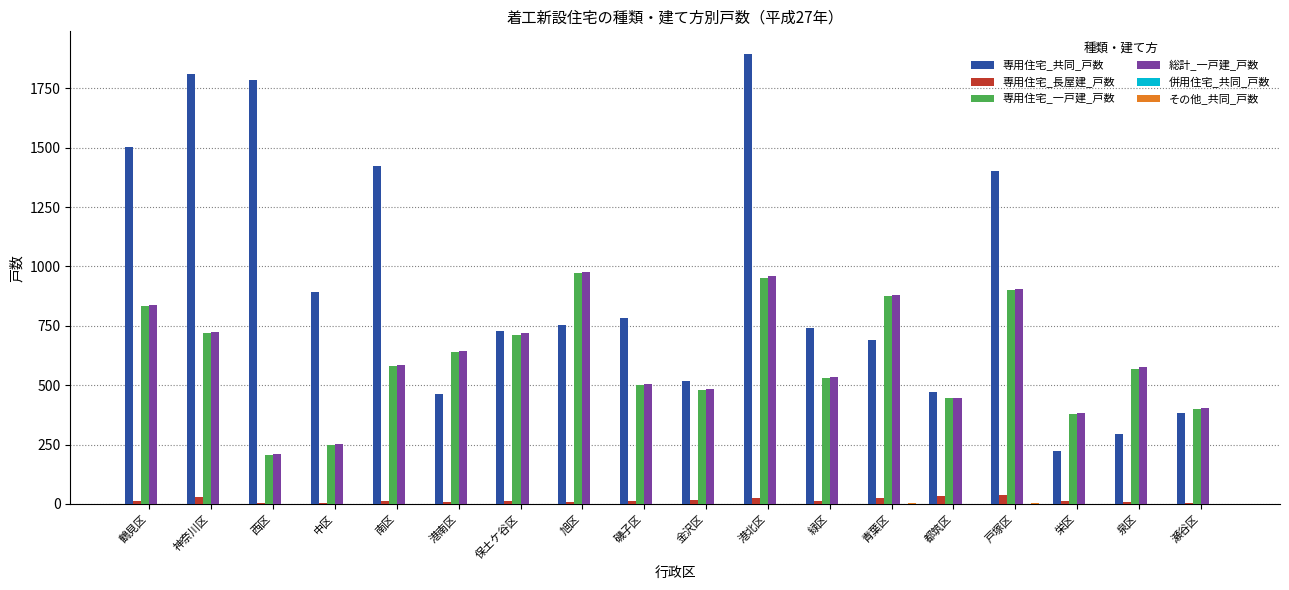

What is the sum of all 専用住宅_共同_戸数 values?

16755